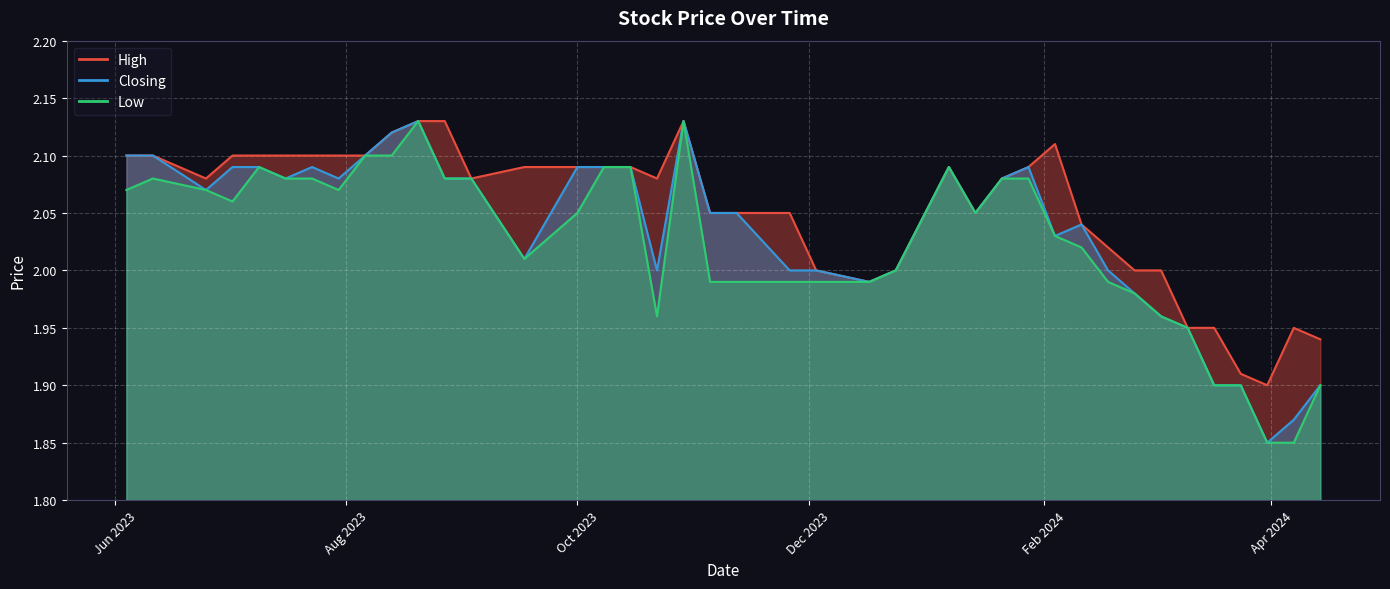

What is the minimum value for High?

1.9